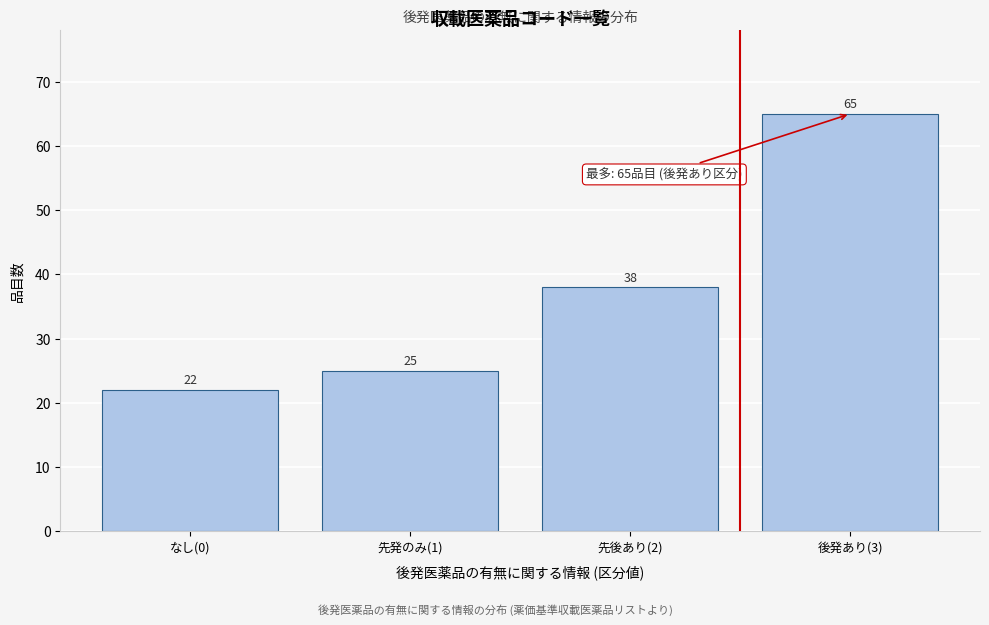

Reading right to left, list all the values displayed in this chart.

65	38	25	22